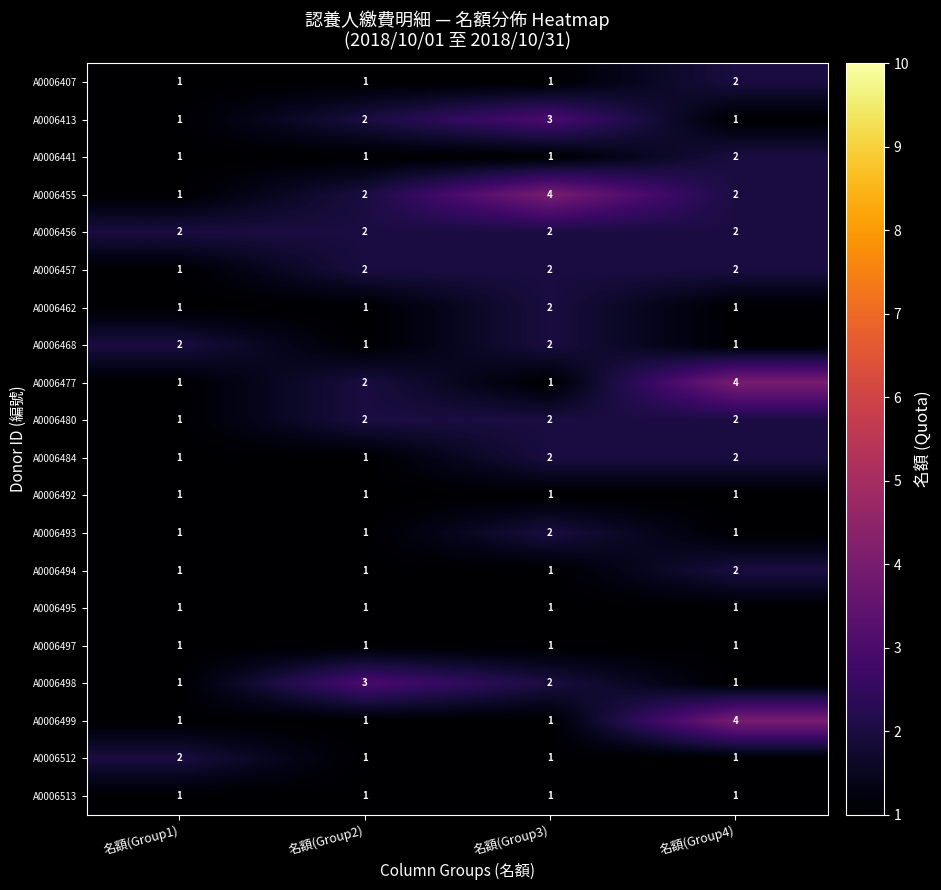

What is the greatest value displayed?

4